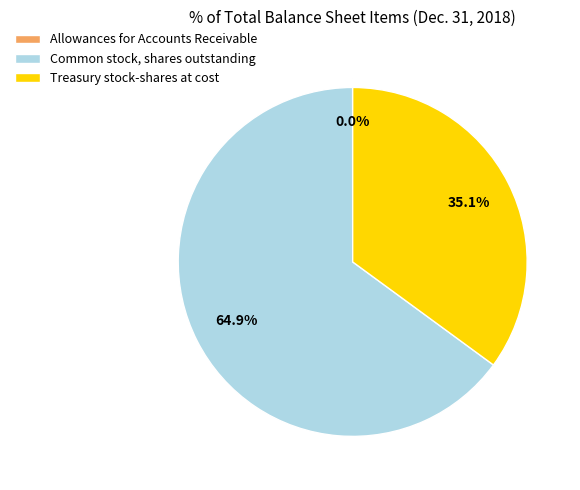

Between Treasury stock-shares at cost and Common stock, shares outstanding, which is larger?

Common stock, shares outstanding